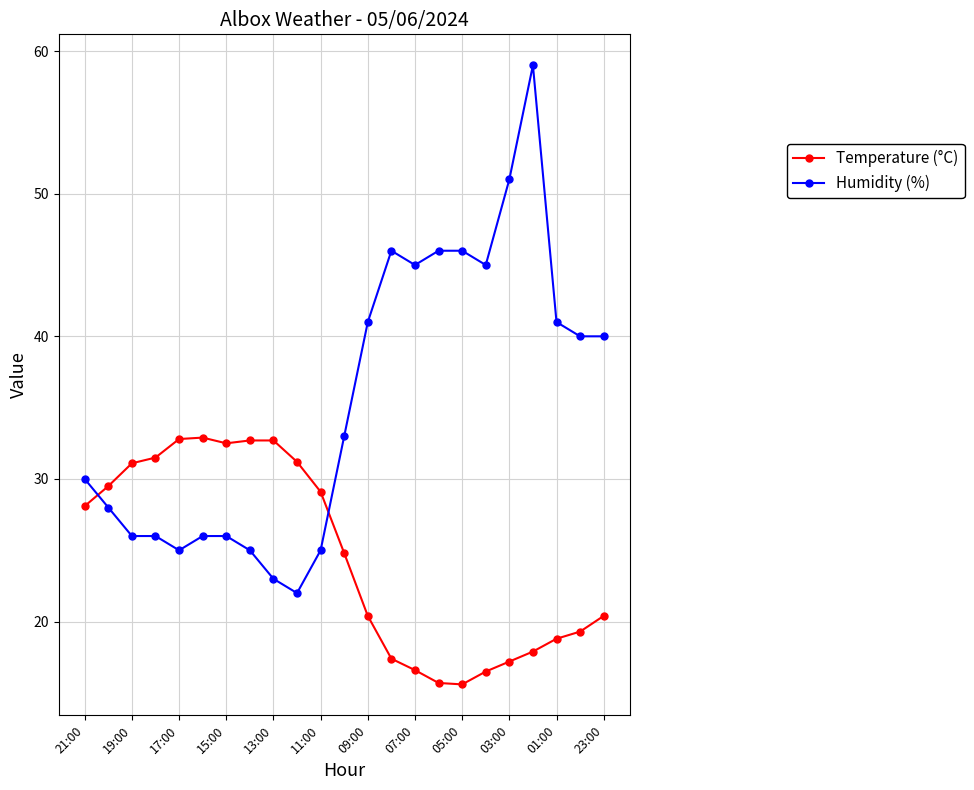

What is the minimum value for Temperature (°C)?

15.6